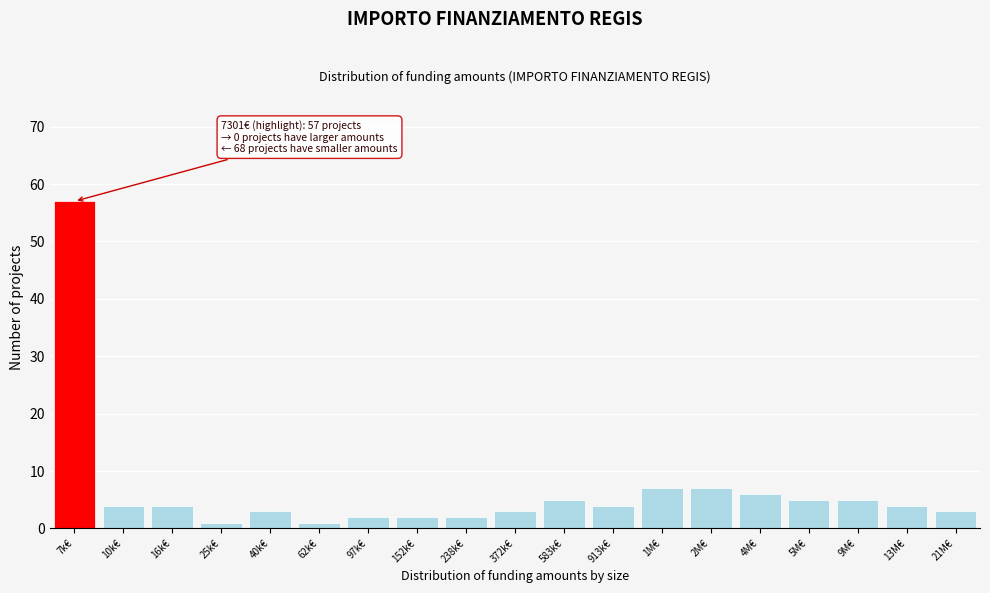

Reading left to right, extract all data points from this chart.

7k€=57	10k€=4	16k€=4	25k€=1	40k€=3	62k€=1	97k€=2	152k€=2	238k€=2	372k€=3	583k€=5	913k€=4	1M€=7	2M€=7	4M€=6	5M€=5	9M€=5	13M€=4	21M€=3